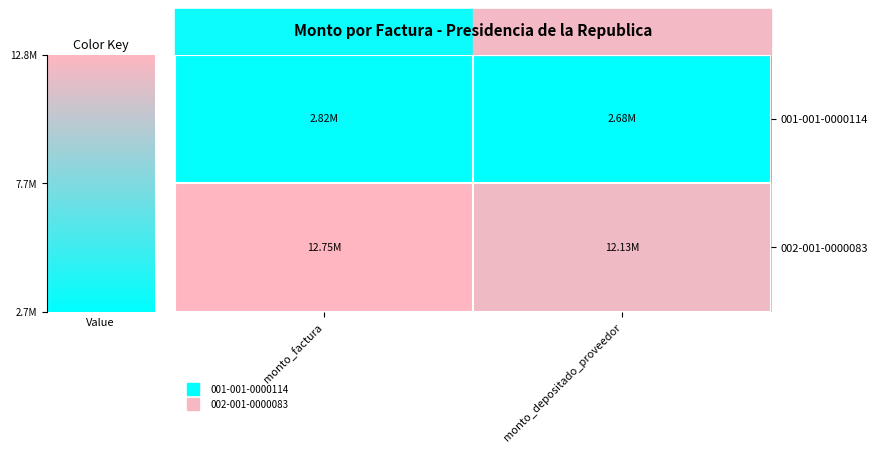

Count the number of data series in this chart.

2